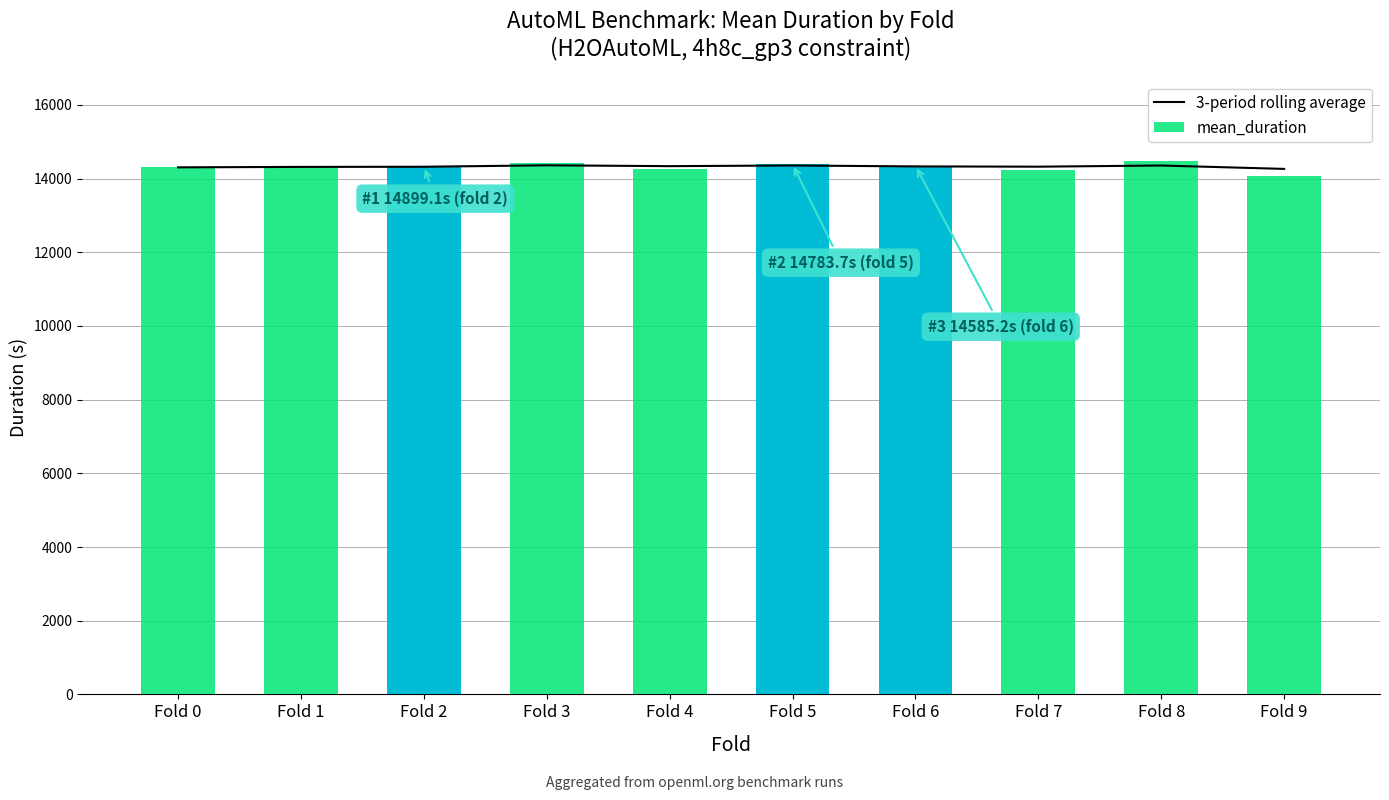

The value of 3-period rolling average at Fold 7 is 9420.6. True or false?

False